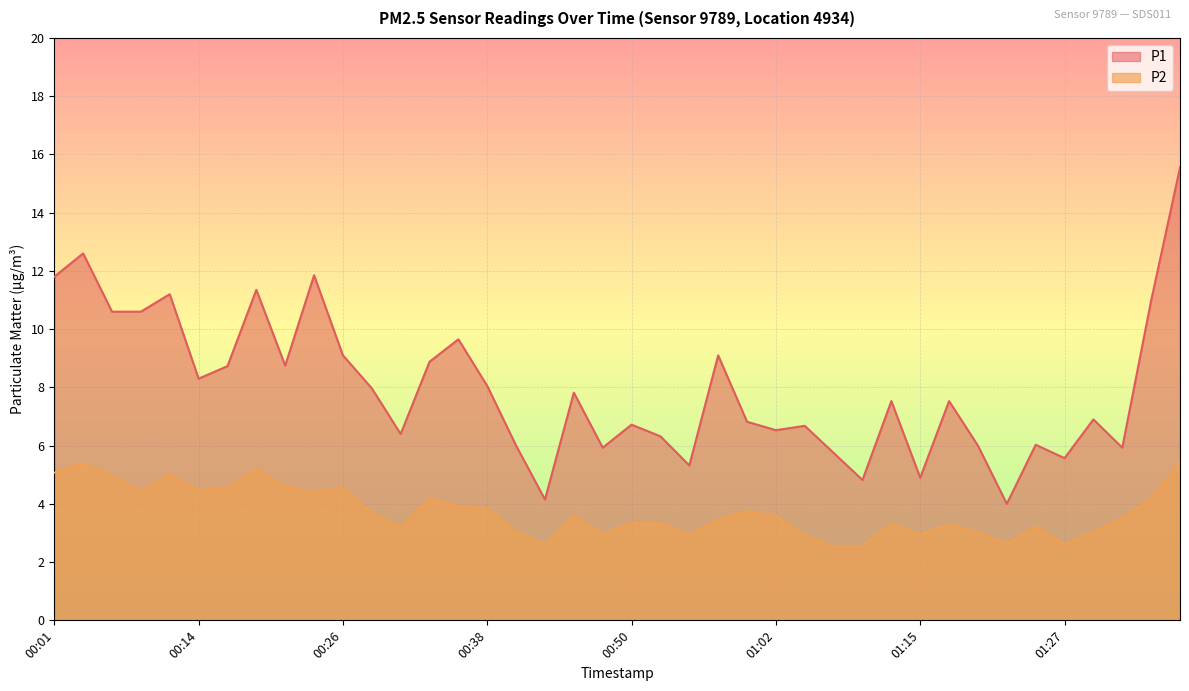

Where is P2 nearest to the value 3?

01:19